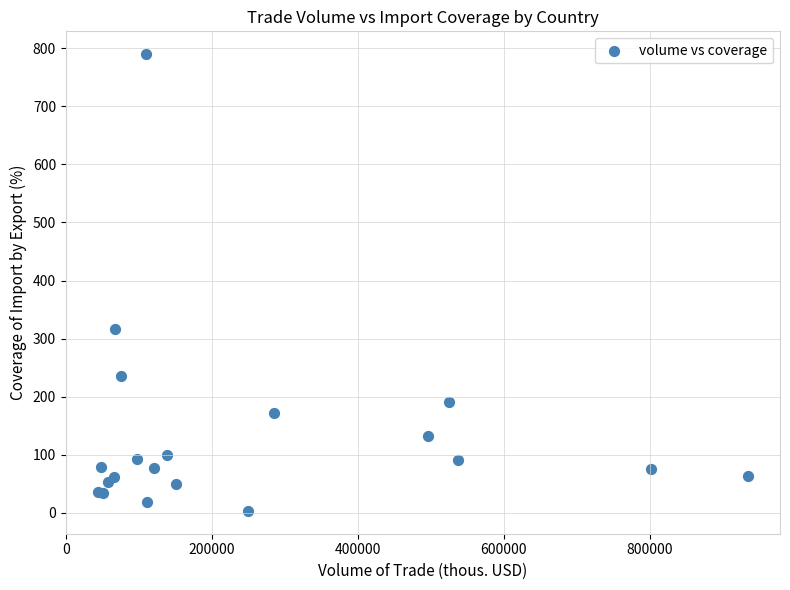

What Y value in the scatter plot is closest to 396?

315.7